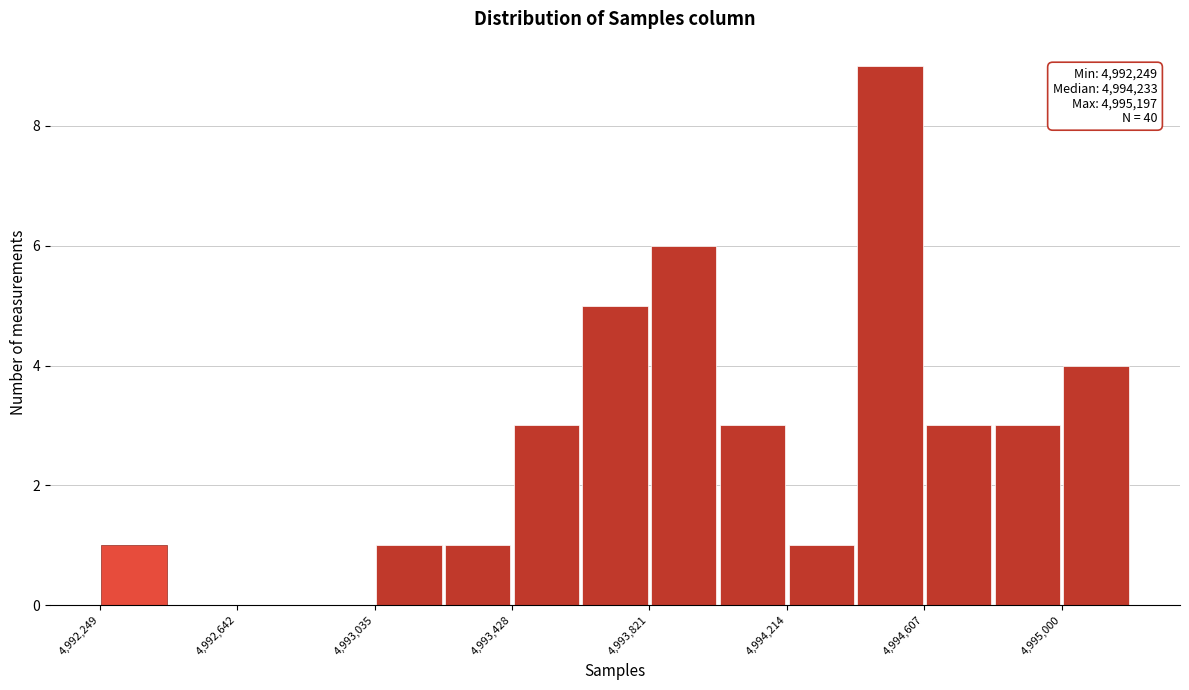

Around what value on the x-axis is the tallest bar? Give the approximate position of its centre, as read against the axis.

4994500